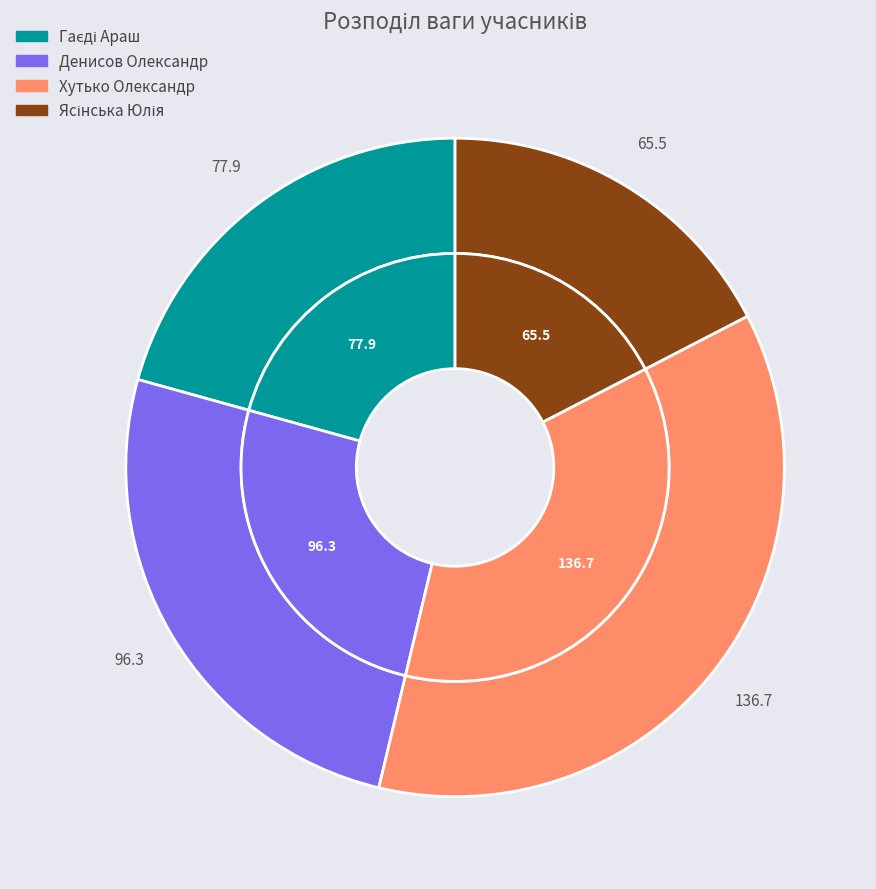

What is the change in value from Хутько Олександр to Ясінська Юлія?

-71.2